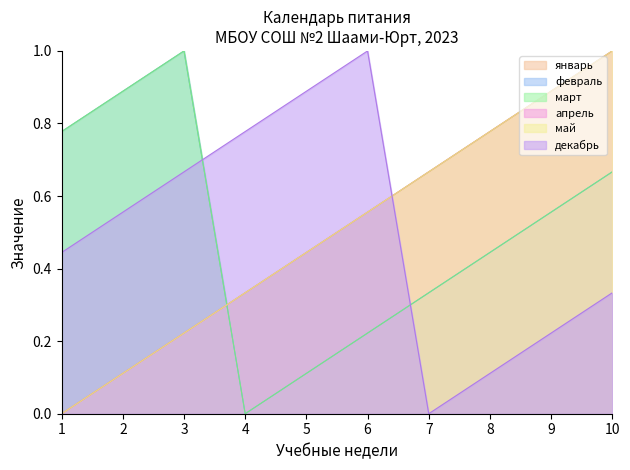

How many lines are shown in the chart?

6